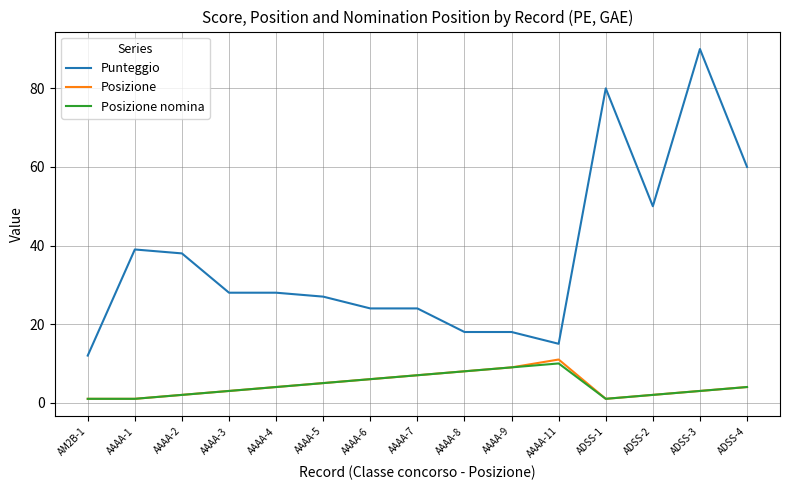

What position from the right is AAAA-7?

8